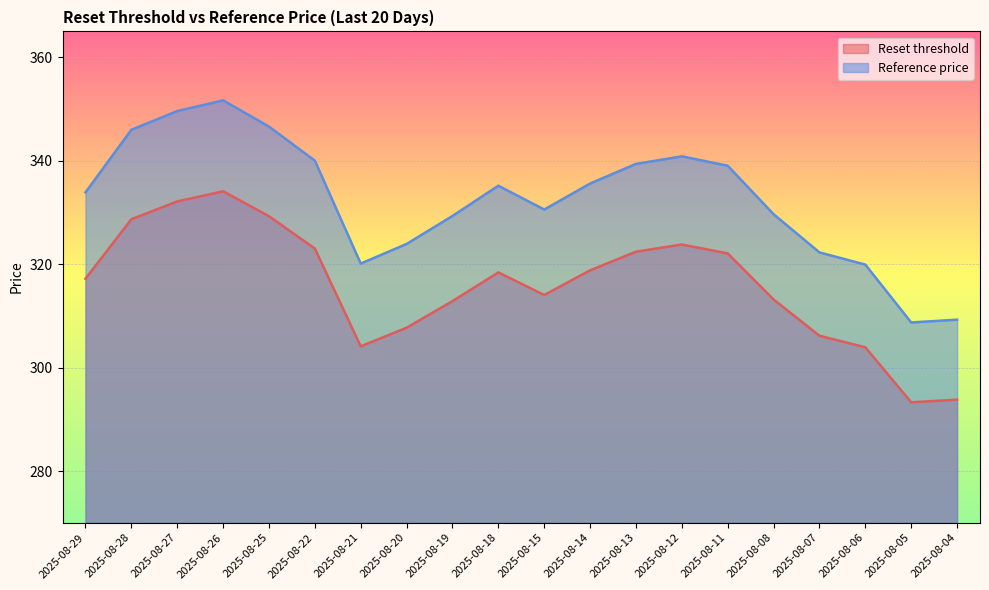

Where is Reset threshold nearest to the value 313?

2025-08-19